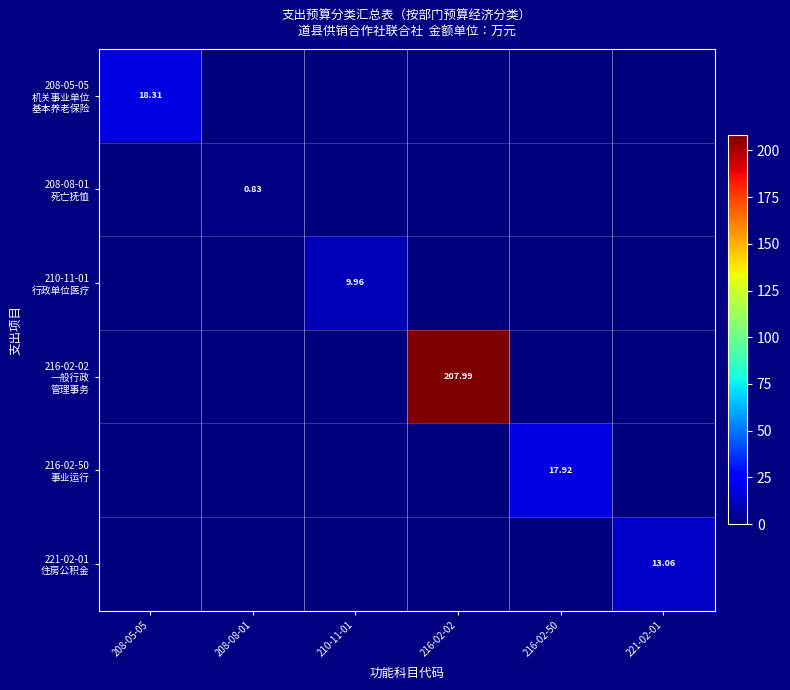

What is the sum of all 216-02-50 事业运行 values?

17.9